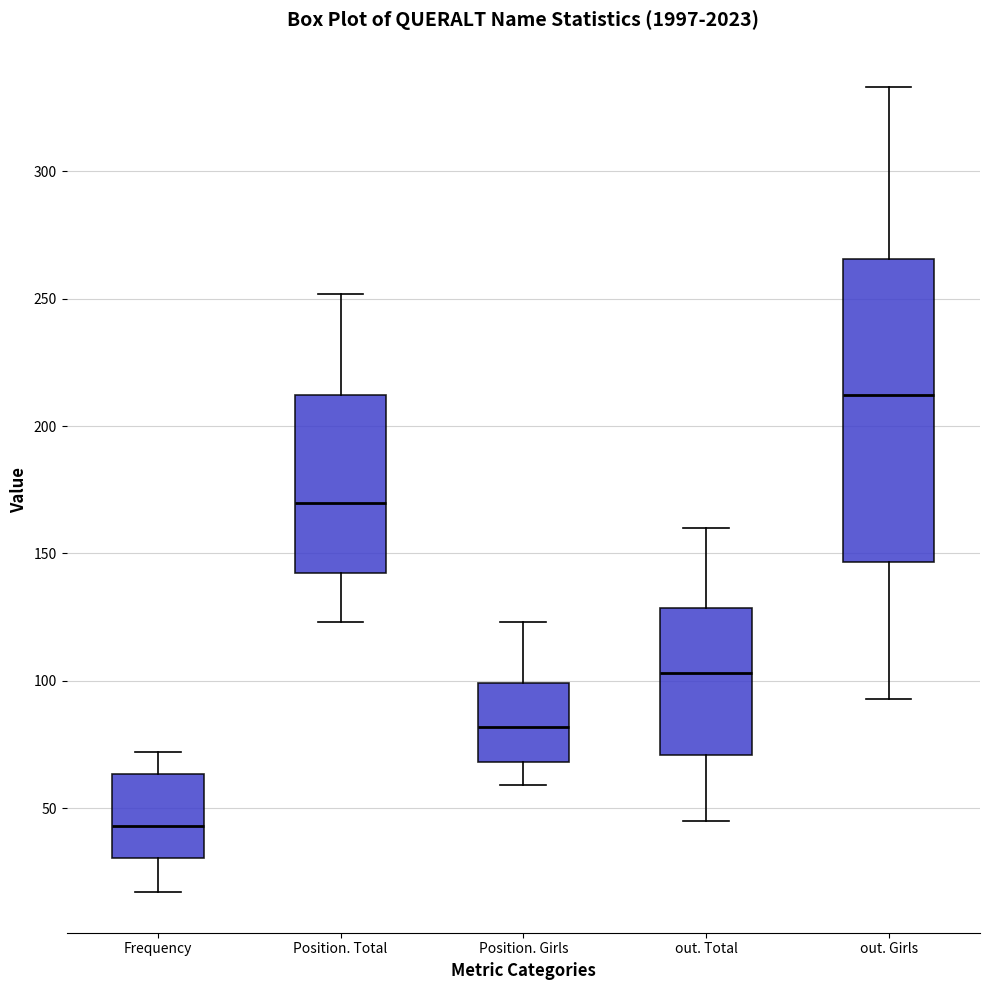

Reading left to right, read every box against the y-axis: the position of its median line, the range the box covers, and the ends of its whiskers. The values are not printed on the chart, so give them approximately, as read against the axis.

Frequency: median 45, box 30 to 65, whiskers 15 to 70
Position. Total: median 170, box 145 to 210, whiskers 125 to 250
Position. Girls: median 80, box 70 to 100, whiskers 60 to 125
out. Total: median 105, box 70 to 130, whiskers 45 to 160
out. Girls: median 210, box 145 to 265, whiskers 95 to 335